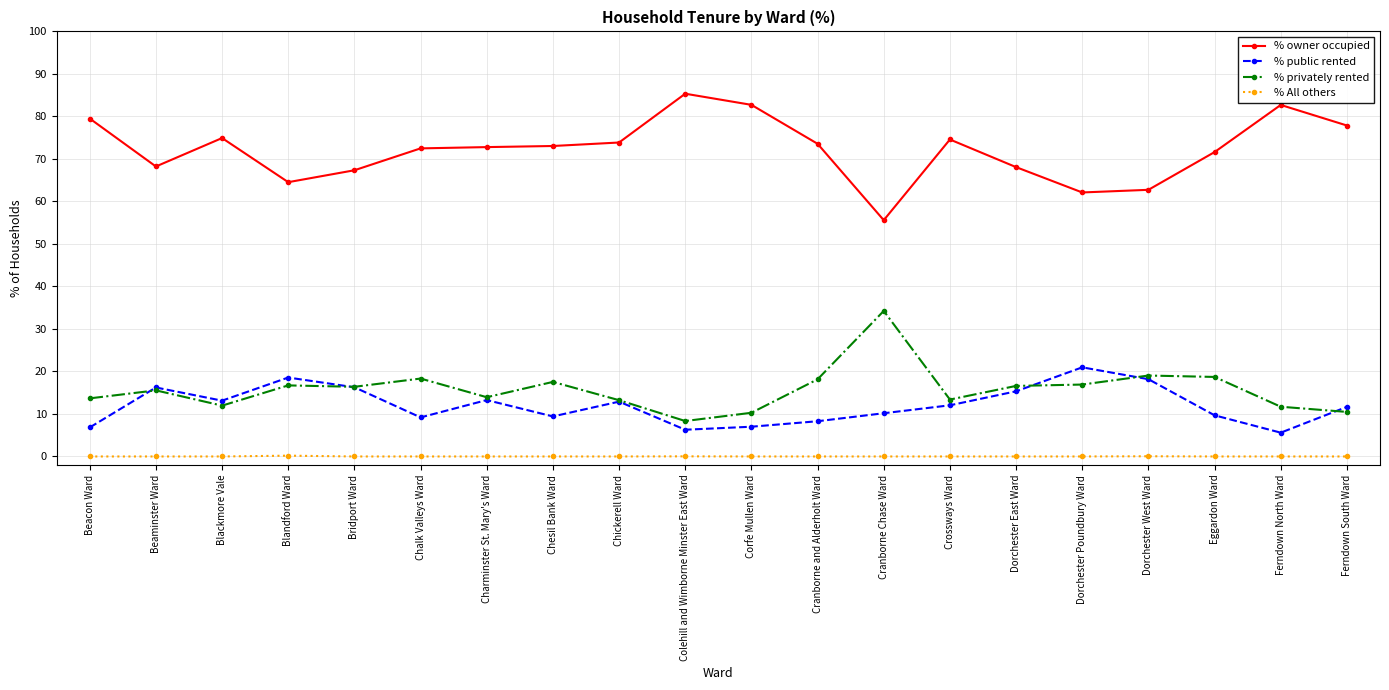

True or false: % public rented has more than 1 interior local peaks.

True